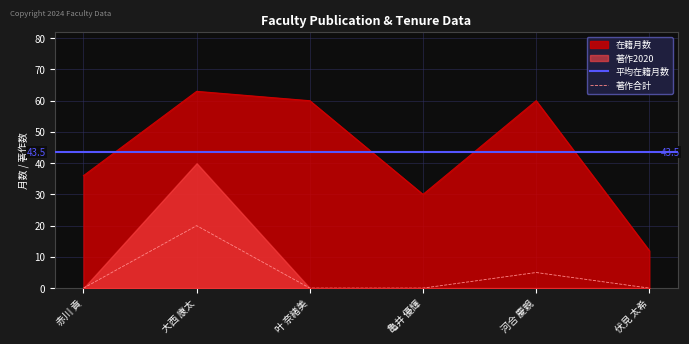

What is the approximate value of 在籍月数 at 叶 奈緒美?

60